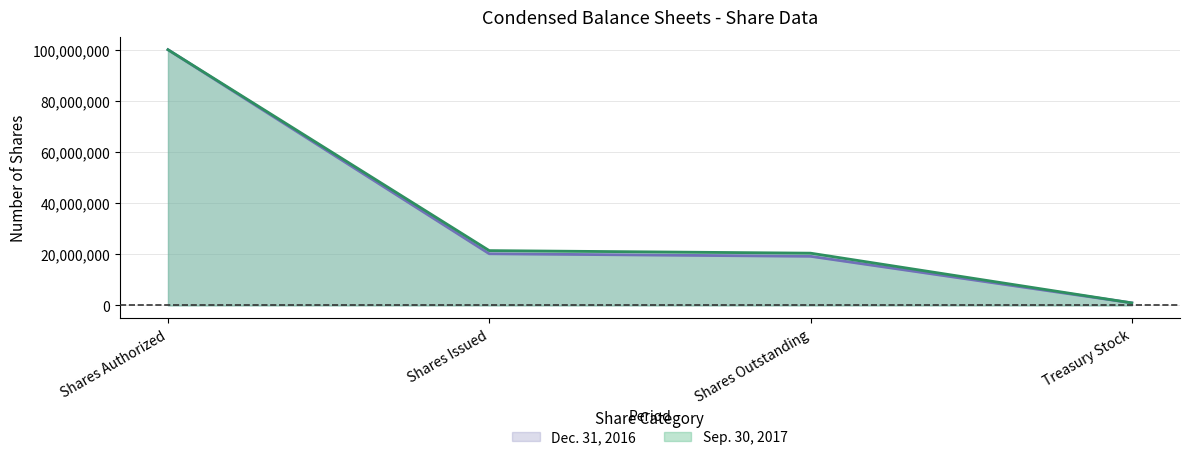

True or false: Dec. 31, 2016 has more than 0 interior local peaks.

False